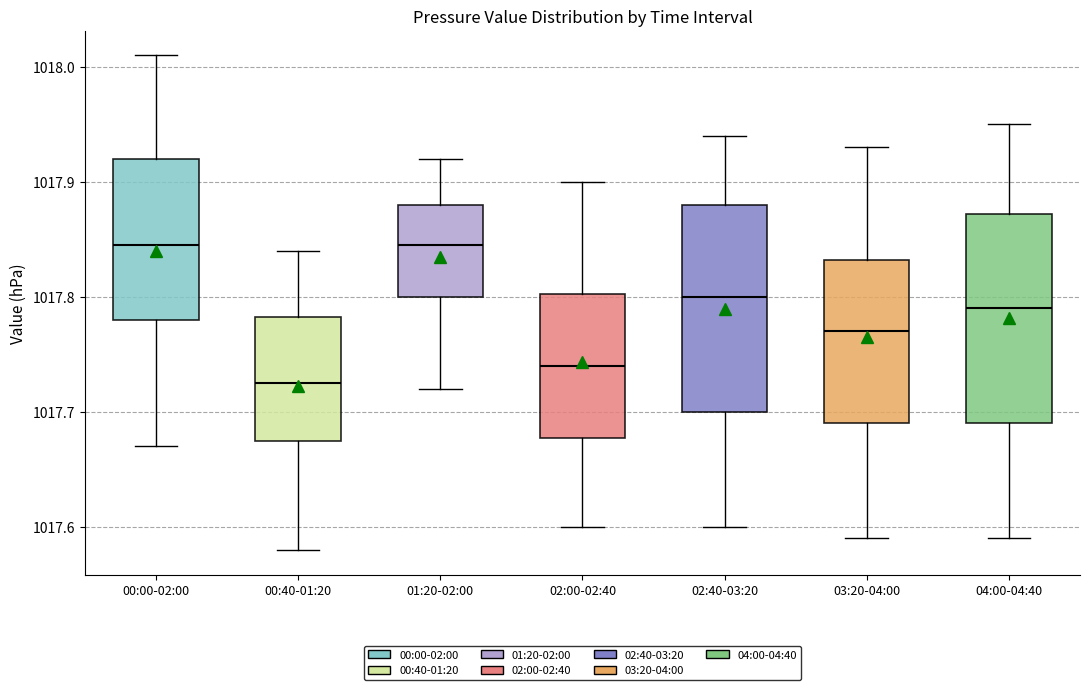

Reading left to right, transcribe this box plot: for each box, give where its median line is, the range the box spans, and where its two whiskers end, as read against the y-axis. The values are not printed on the chart, so give them approximately, as read against the axis.

00:00-02:00: median 1017.85, box 1017.78 to 1017.92, whiskers 1017.67 to 1018.01
00:40-01:20: median 1017.73, box 1017.68 to 1017.78, whiskers 1017.58 to 1017.84
01:20-02:00: median 1017.85, box 1017.80 to 1017.88, whiskers 1017.72 to 1017.92
02:00-02:40: median 1017.74, box 1017.68 to 1017.80, whiskers 1017.60 to 1017.90
02:40-03:20: median 1017.80, box 1017.70 to 1017.88, whiskers 1017.60 to 1017.94
03:20-04:00: median 1017.77, box 1017.69 to 1017.83, whiskers 1017.59 to 1017.93
04:00-04:40: median 1017.79, box 1017.69 to 1017.87, whiskers 1017.59 to 1017.95